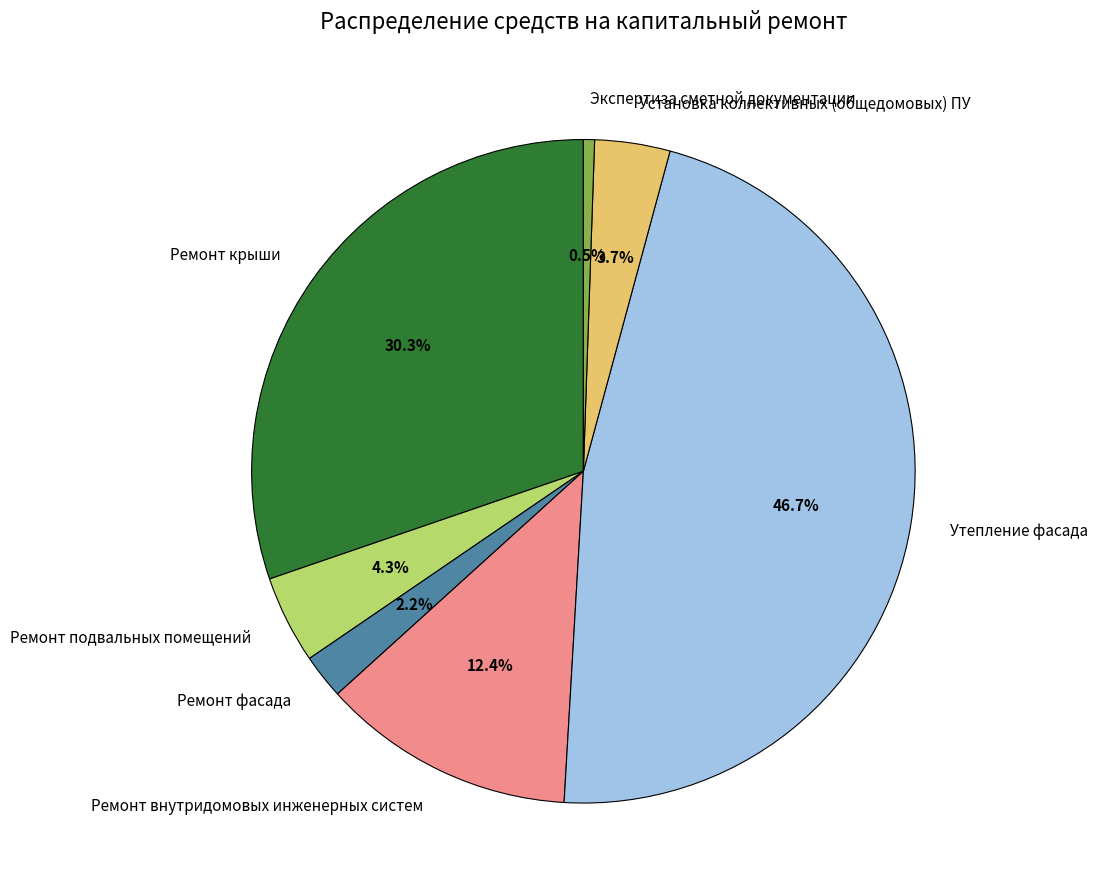

Between Ремонт фасада and Ремонт крыши, which is larger?

Ремонт крыши